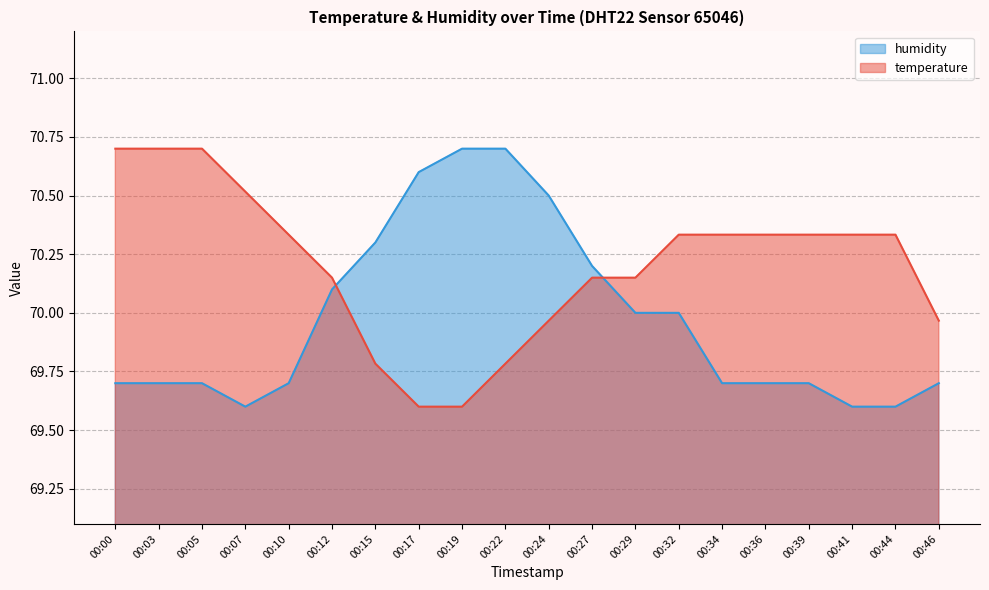

Which category has the lowest value across all series?

00:07